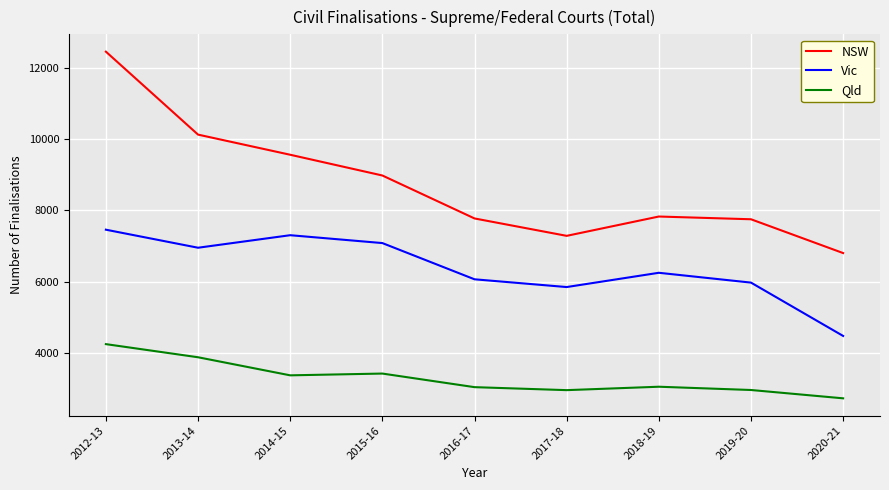

At 2013-14, list the series in order from largest to smallest.

NSW, Vic, Qld